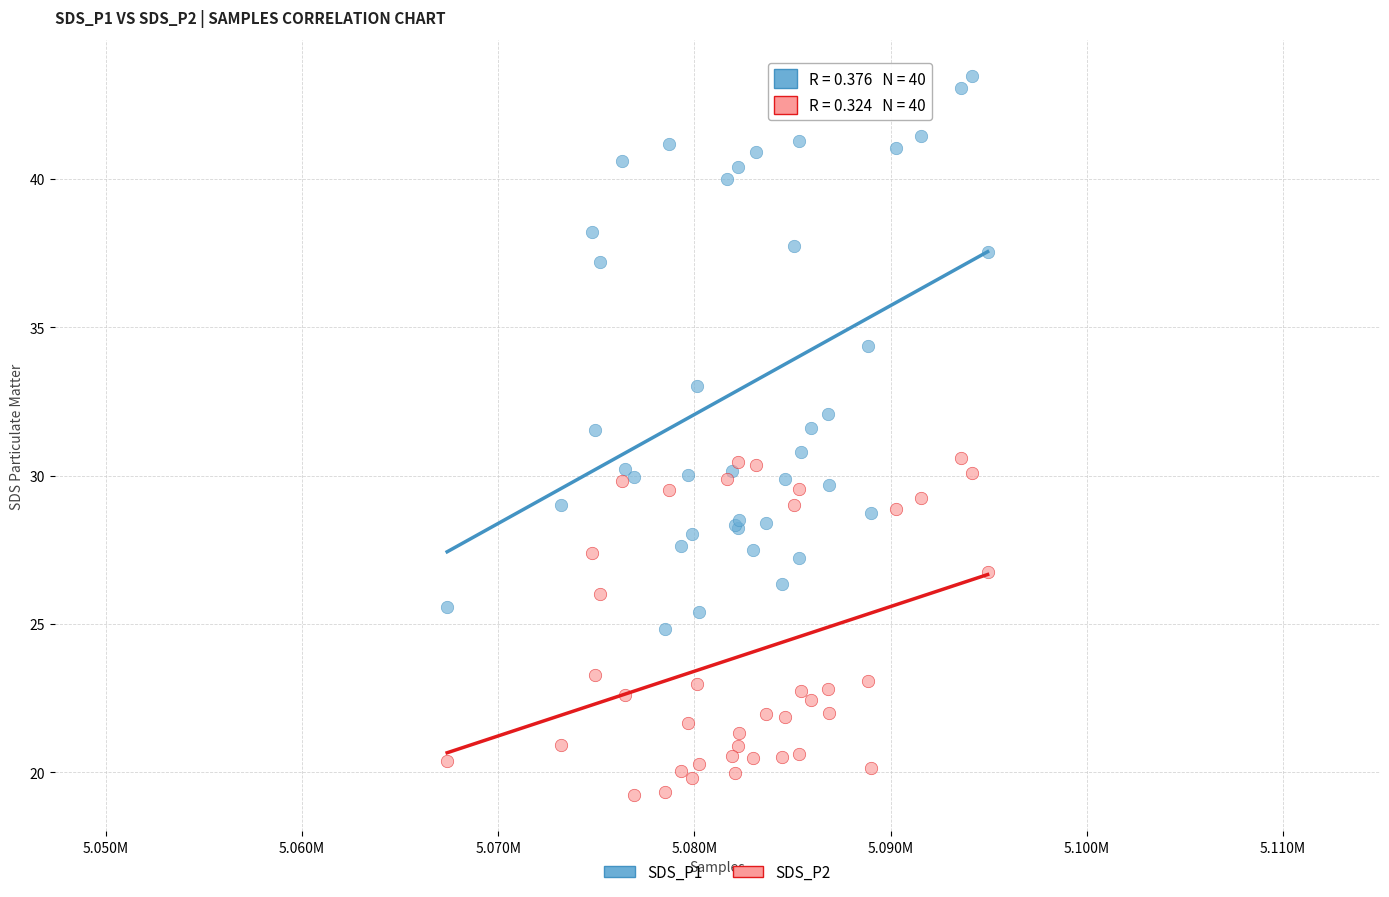

Which series has the widest spread of Y values?

SDS_P1